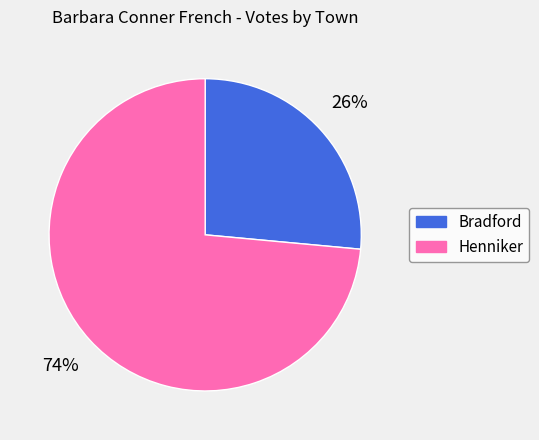

To the nearest percent, what is the average slice percentage?

50%